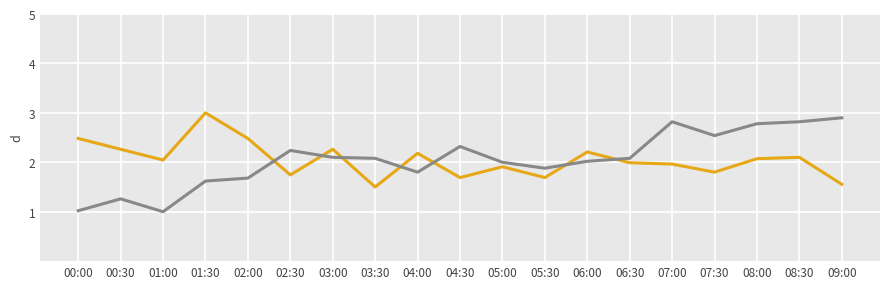

What is the total value across all series at 01:30?

4.6